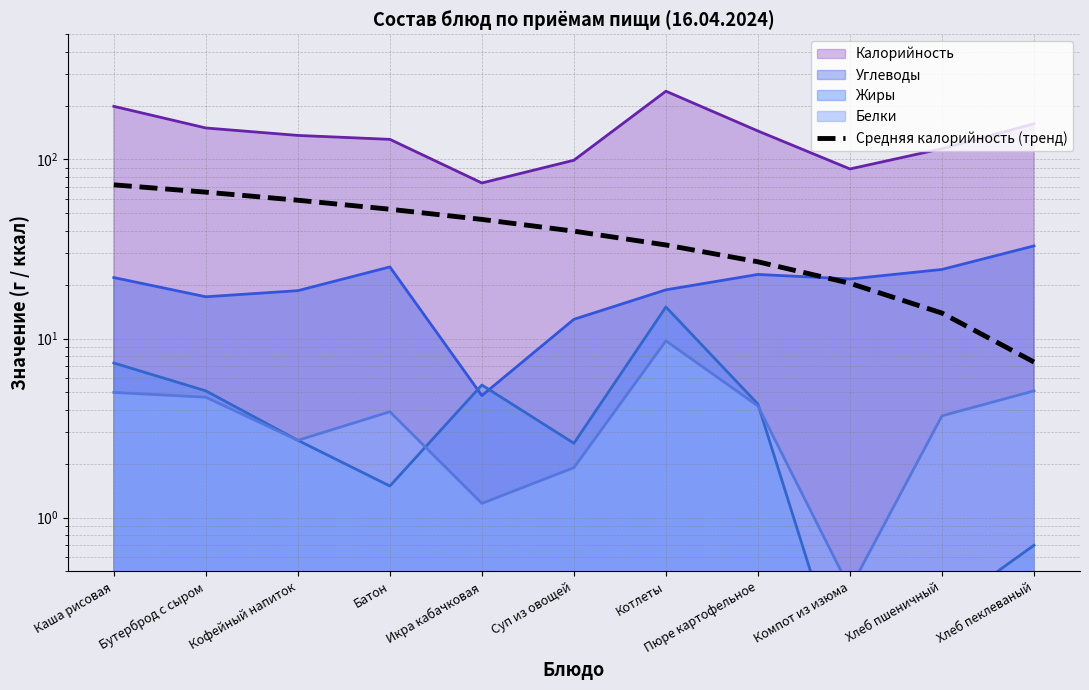

What is the maximum value shown in the chart?

72.1